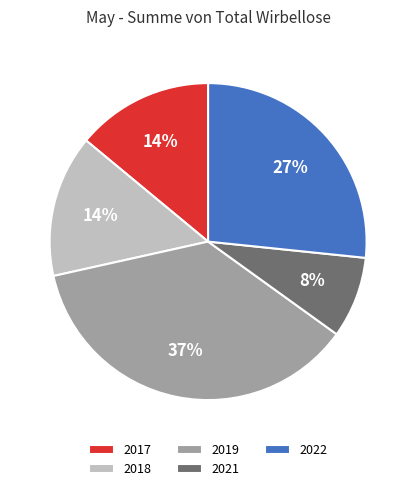

Combined, do 2018 and 2019 account for over 50%?

Yes